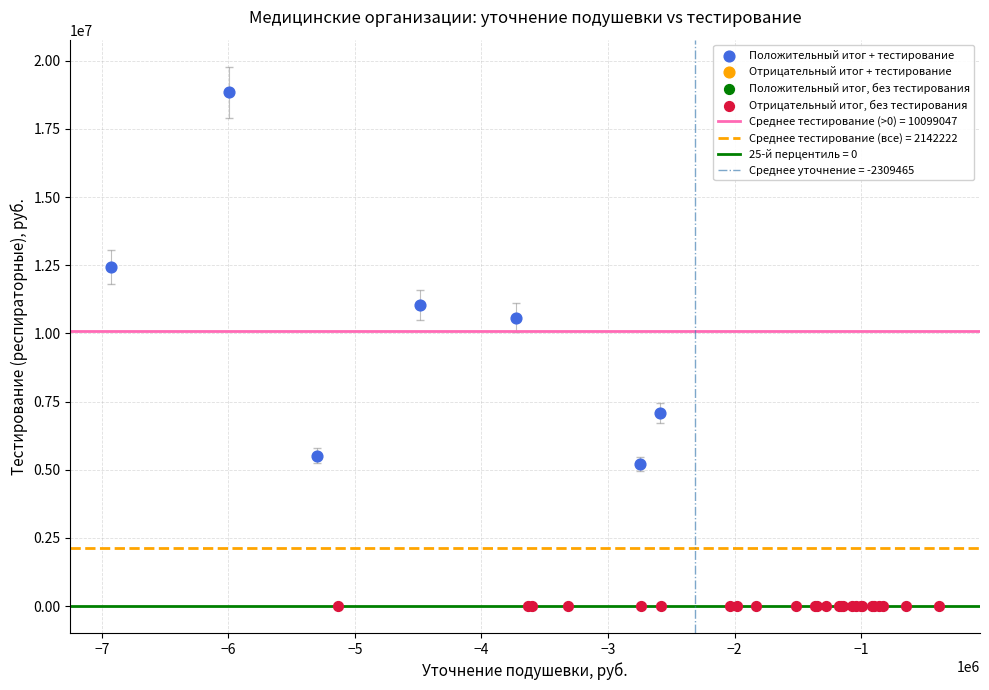

Which series reaches the maximum Y coordinate?

Положительный итог + тестирование